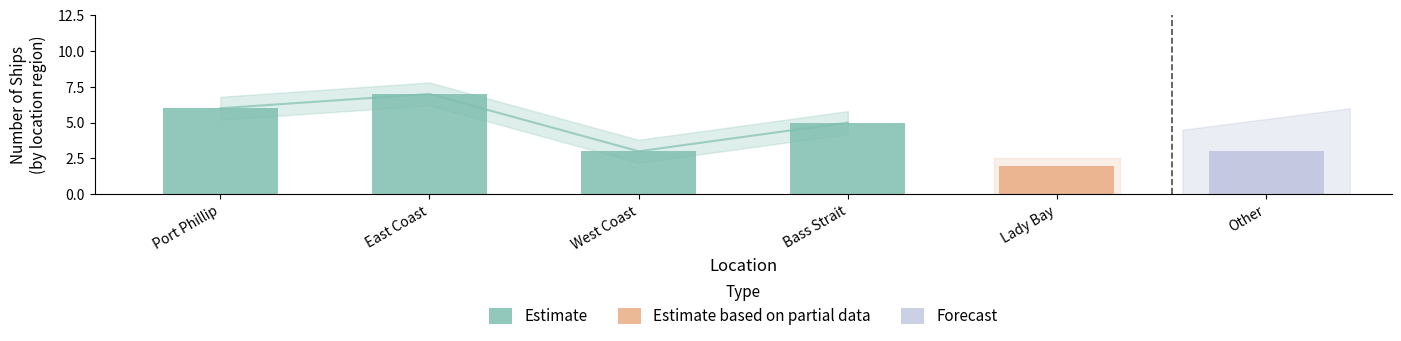

What is the maximum value shown in the chart?

7